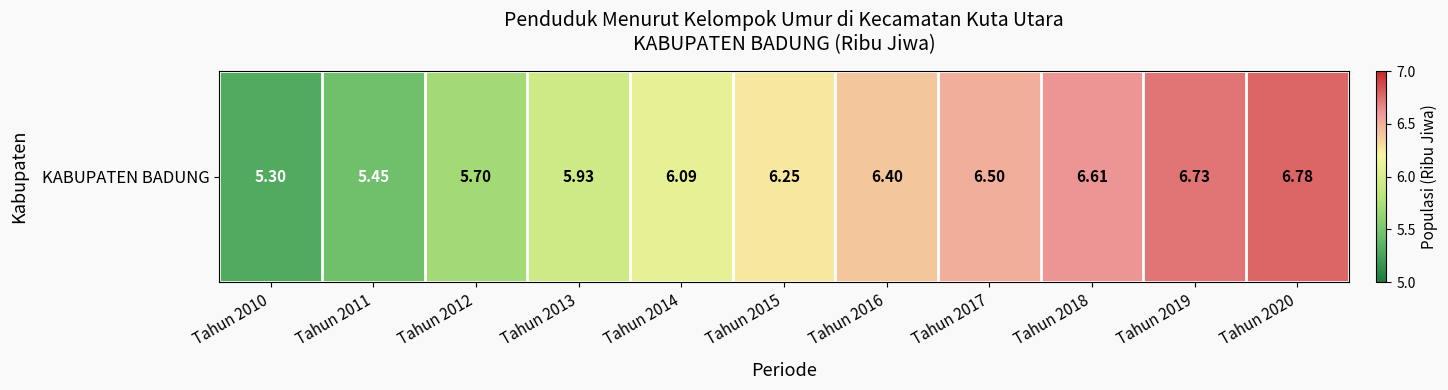

Reading left to right, extract all data points from this chart.

5.3	5.5	5.7	5.9	6.1	6.2	6.4	6.5	6.6	6.7	6.8